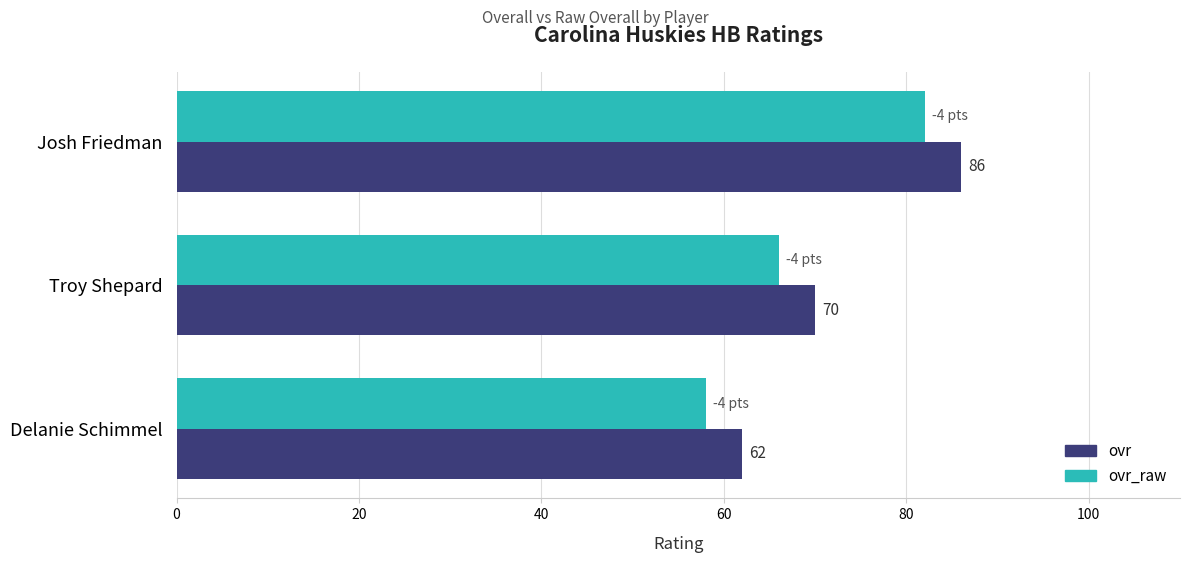

Which series has the largest total across all categories?

ovr